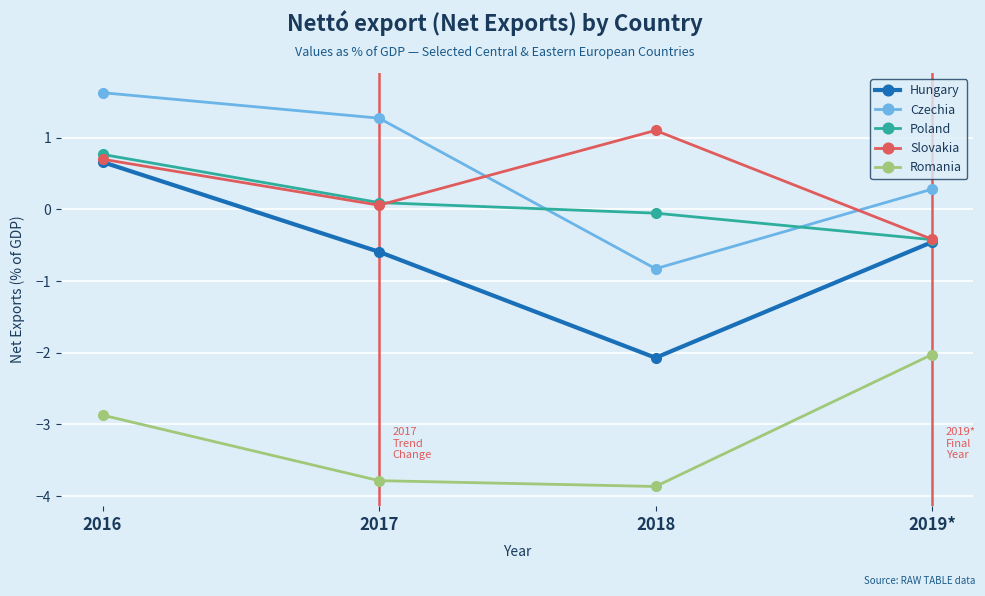

Which category has the lowest value in the Hungary series?

2018